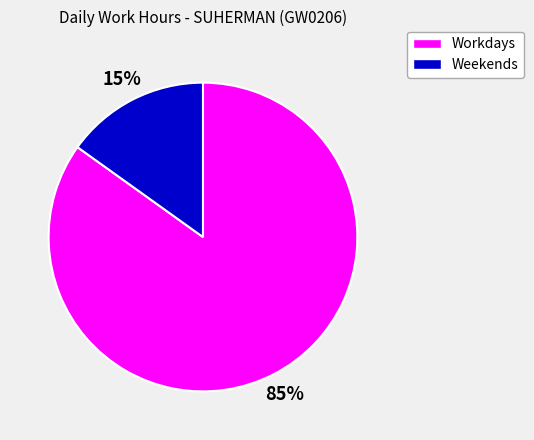

Between Weekends and Workdays, which is larger?

Workdays